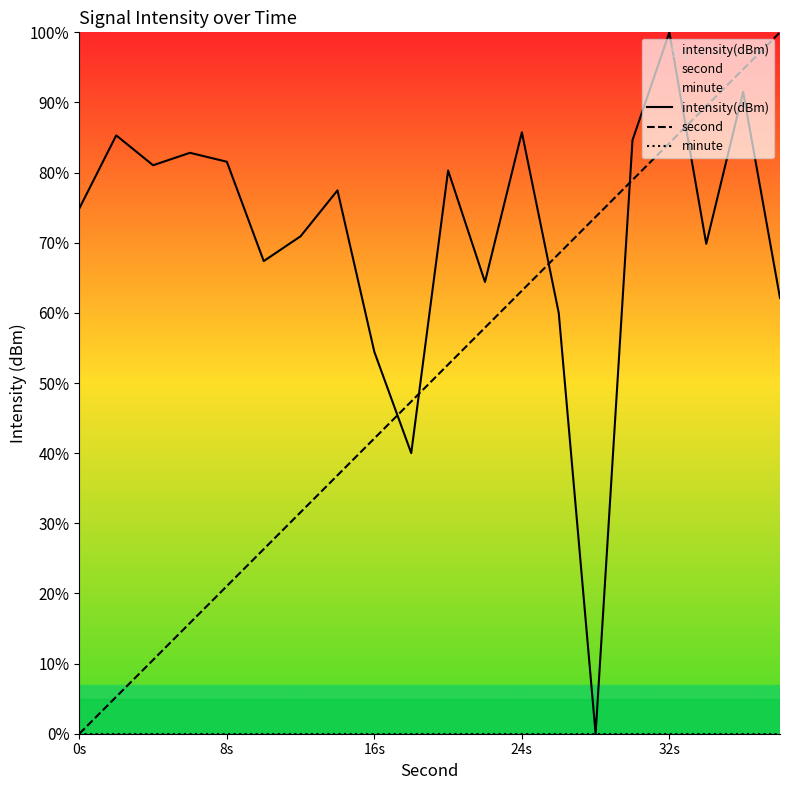

At which label does intensity(dBm) reach its peak?

32s